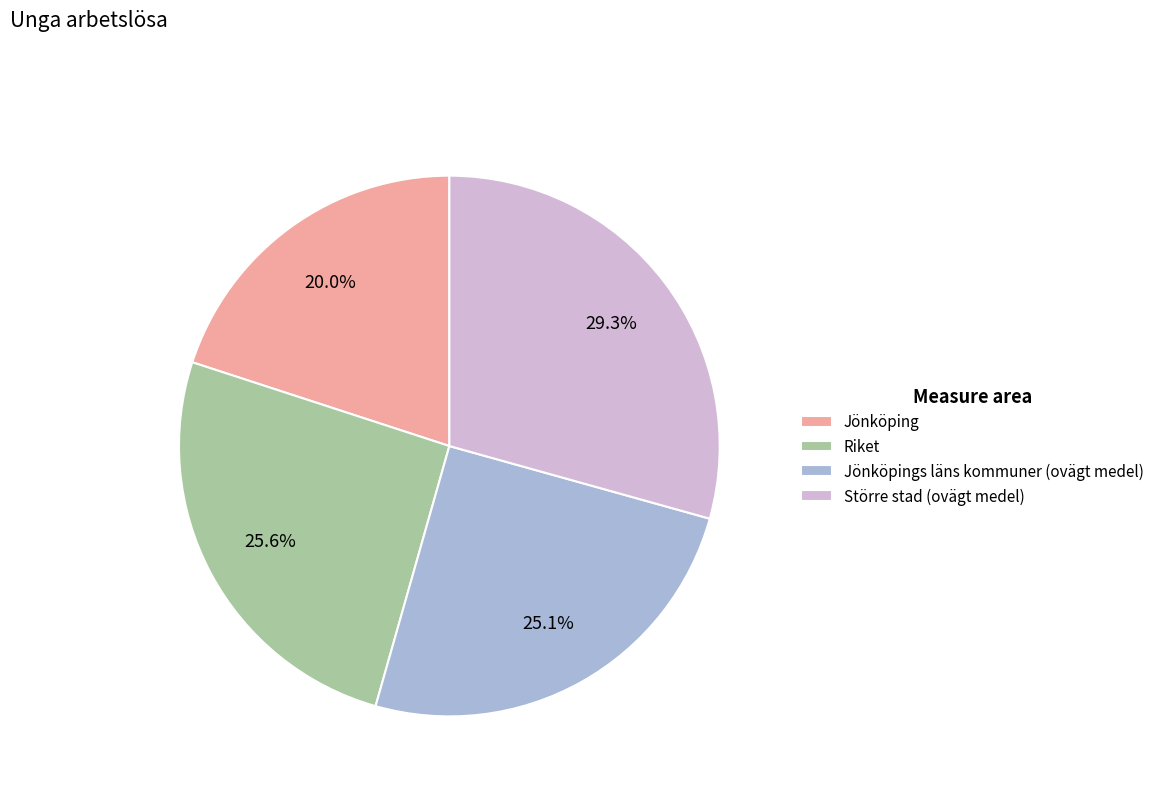

Does Större stad (ovägt medel) represent more than half of the total?

No